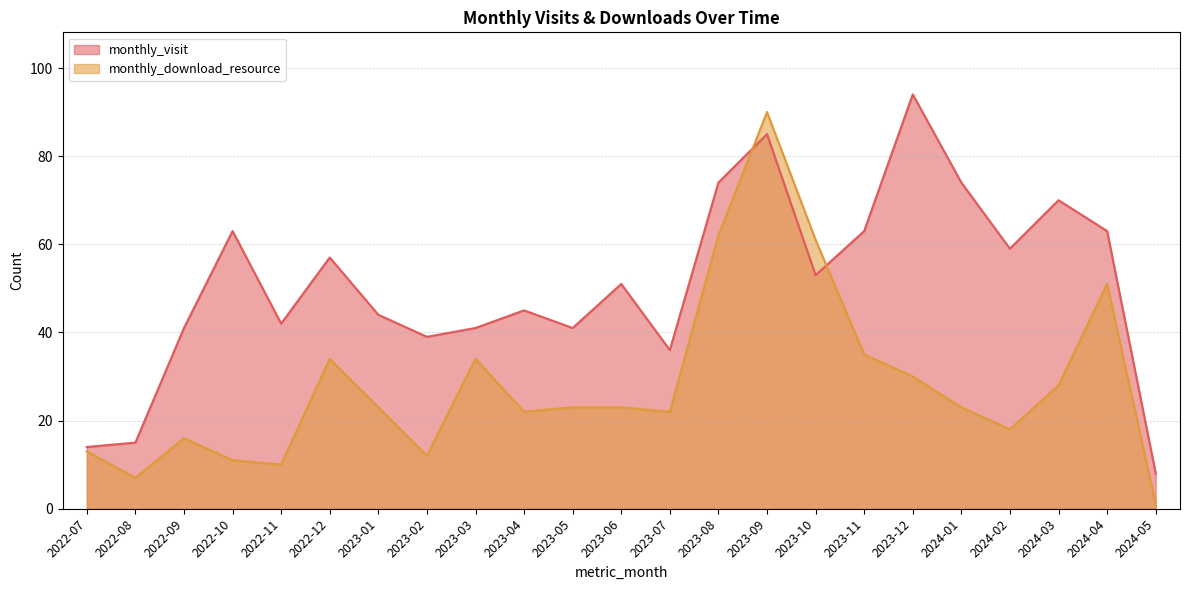

At which category is the sum across all series the highest?

2023-09